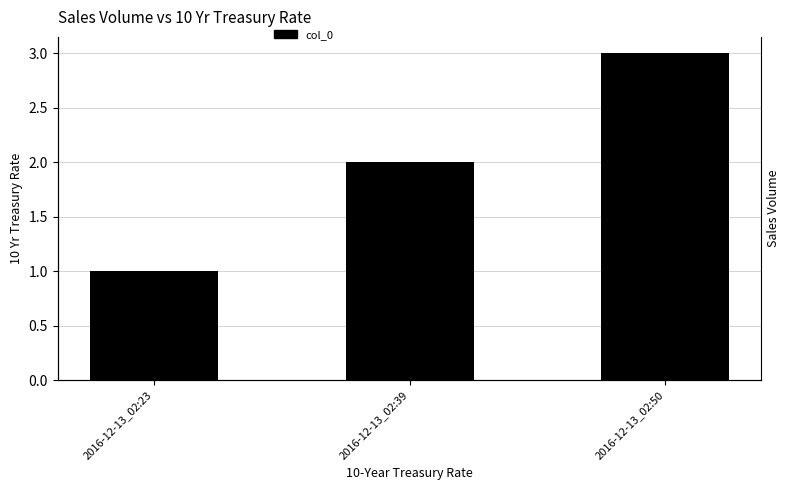

What is the sum of the values at 2016-12-13_02:50 and 2016-12-13_02:23?

4